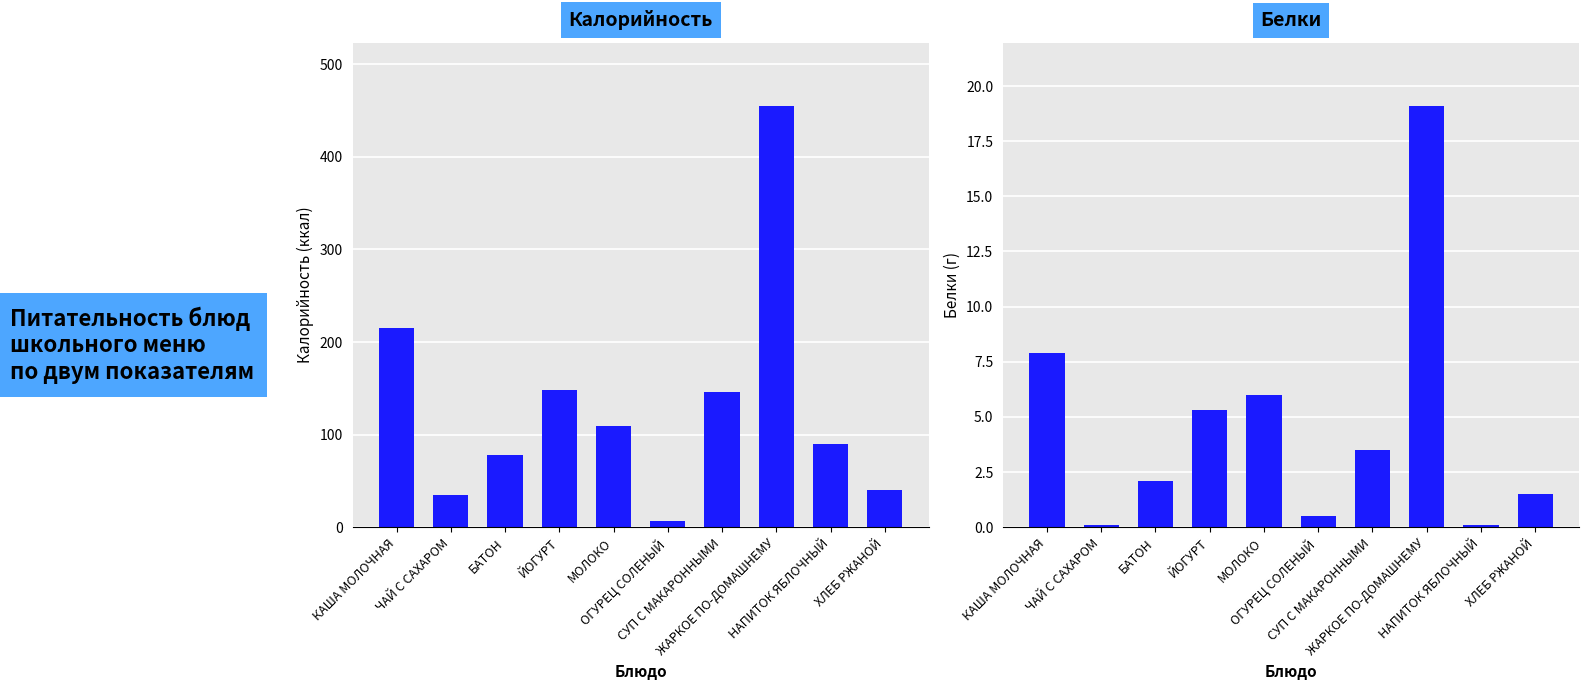

Which category has the highest value in the Калорийность series?

ЖАРКОЕ ПО-ДОМАШНЕМУ